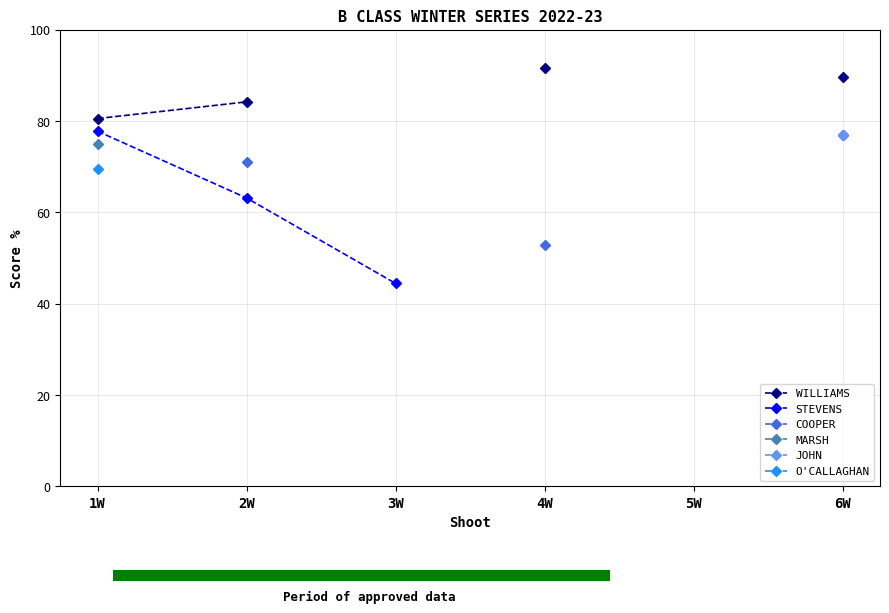

What position from the right is 2W?

5